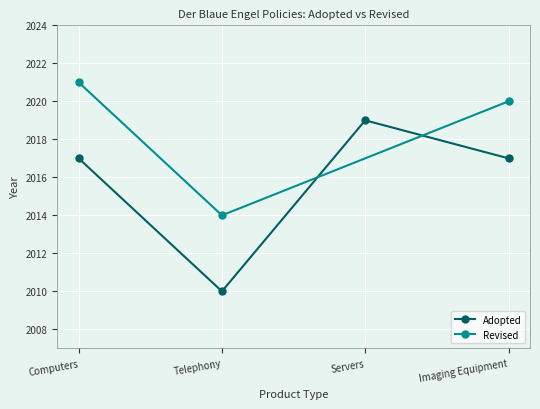

Reading left to right, what are all the values shown in this chart?

Computers=2017	Telephony=2010	Servers=2019	Imaging Equipment=2017